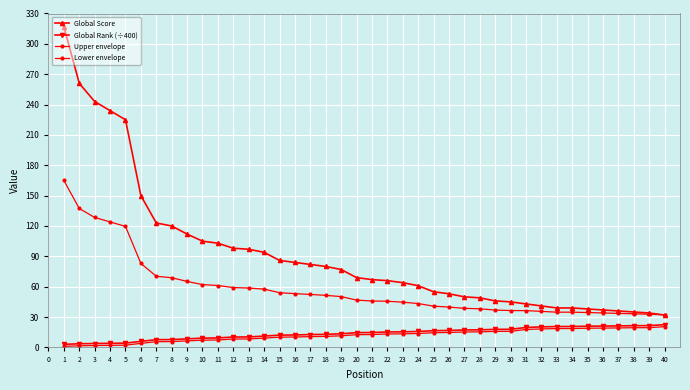

True or false: Global Rank (÷400) has more than 2 points higher than both neighbors.

False